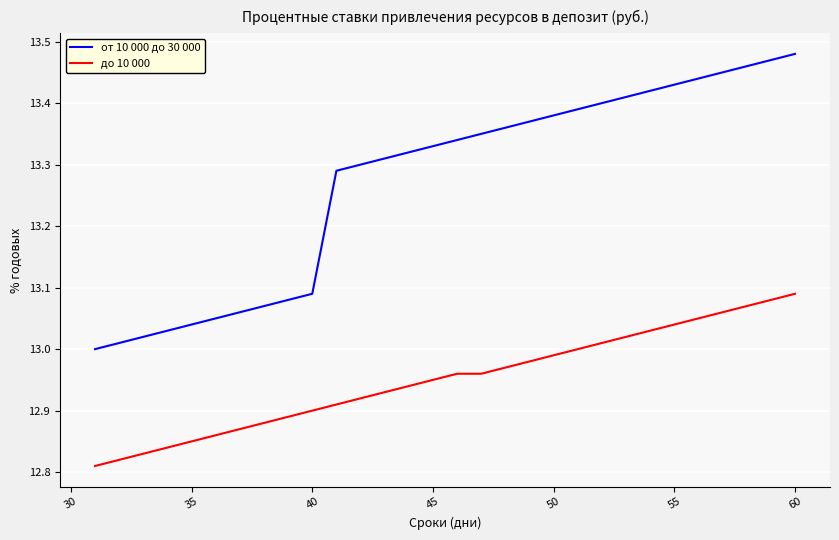

True or false: до 10 000 and от 10 000 до 30 000 intersect in this chart.

False